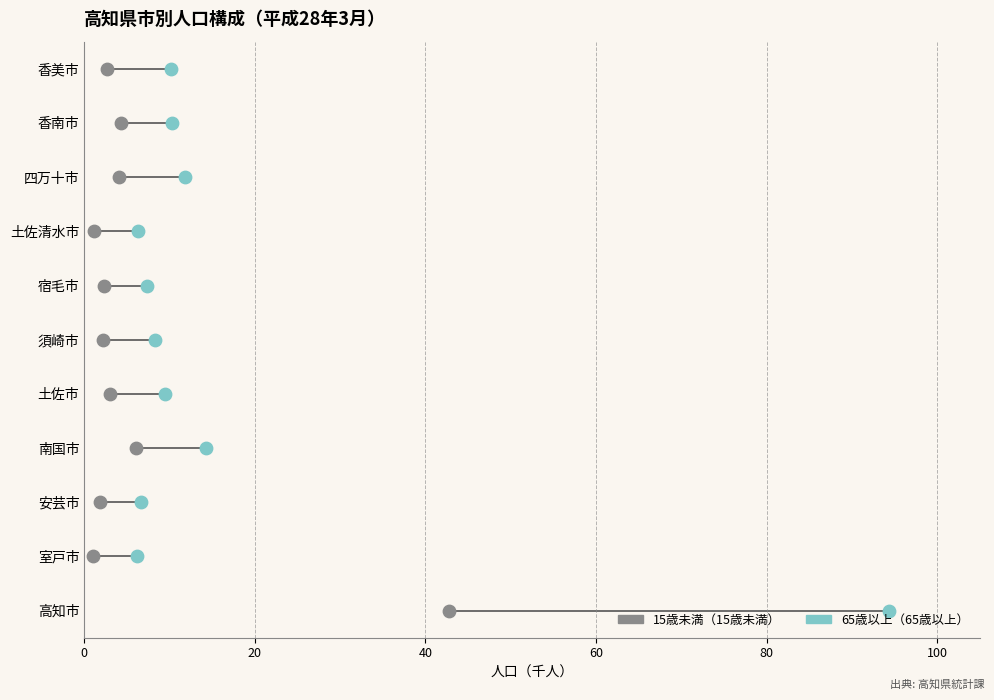

What are all the series names shown in the legend?

15歳未満, 65歳以上